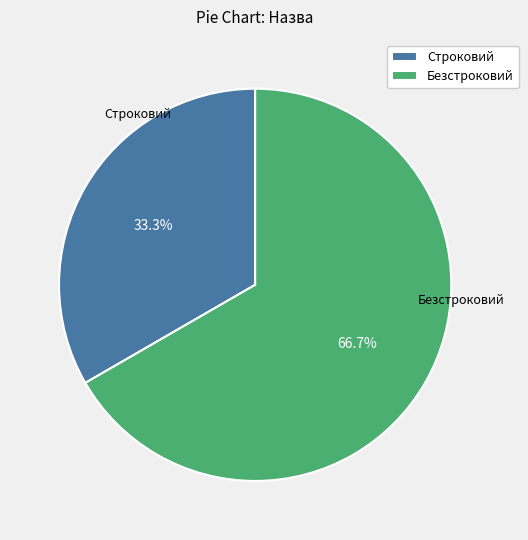

Is there any slice that represents more than half of the pie?

Yes